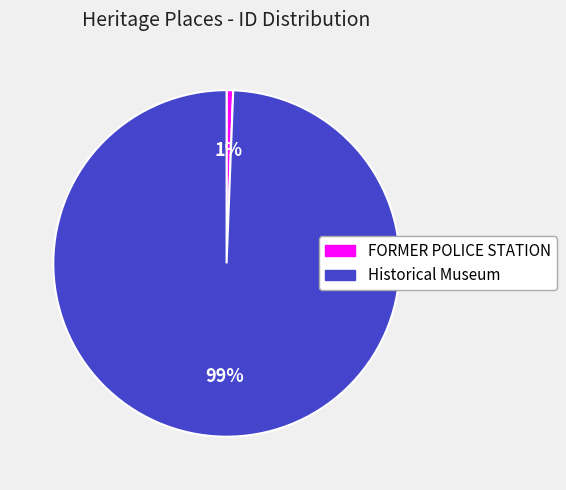

Rank the categories by value from lowest to highest.

FORMER POLICE STATION, Historical Museum